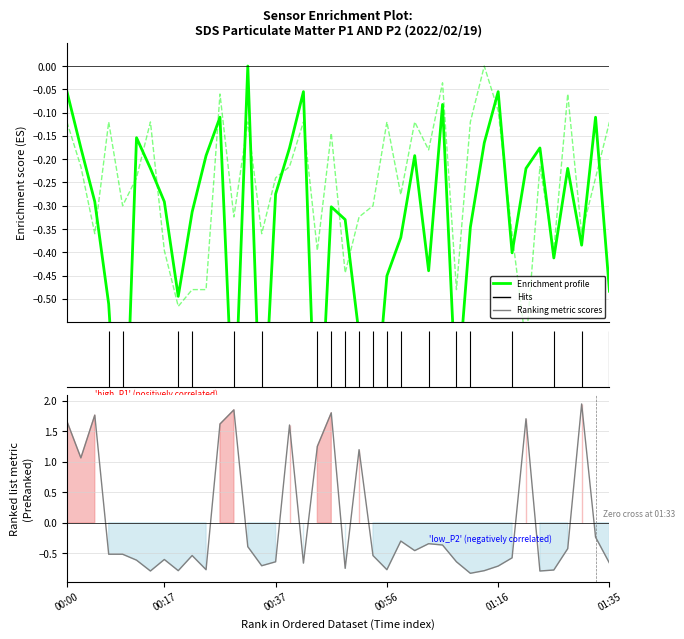

What is the value of the SDS_P2 point at the 39th from the left?

-0.2